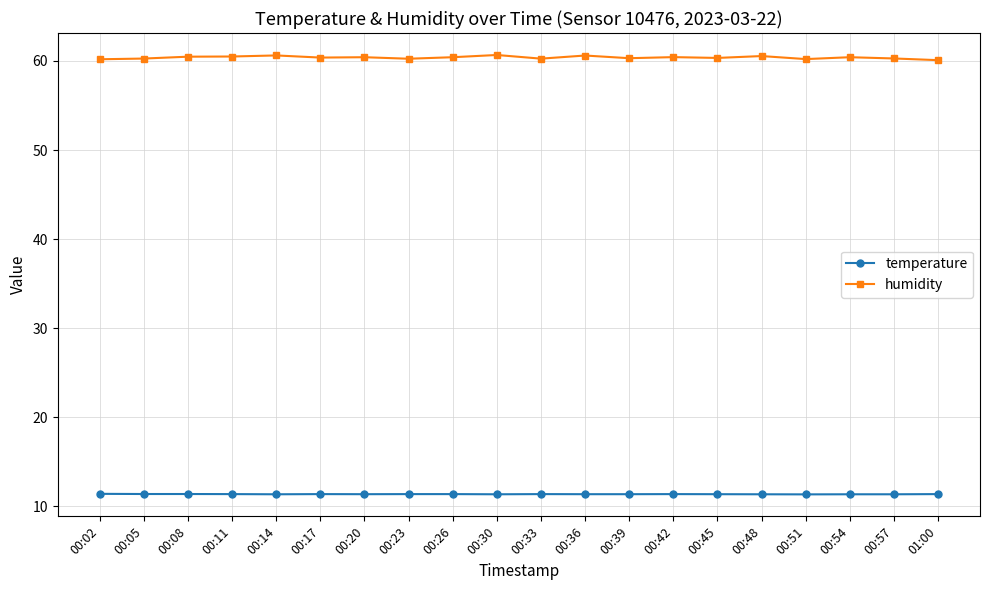

True or false: humidity has a value of 60.5 at 00:48.

True